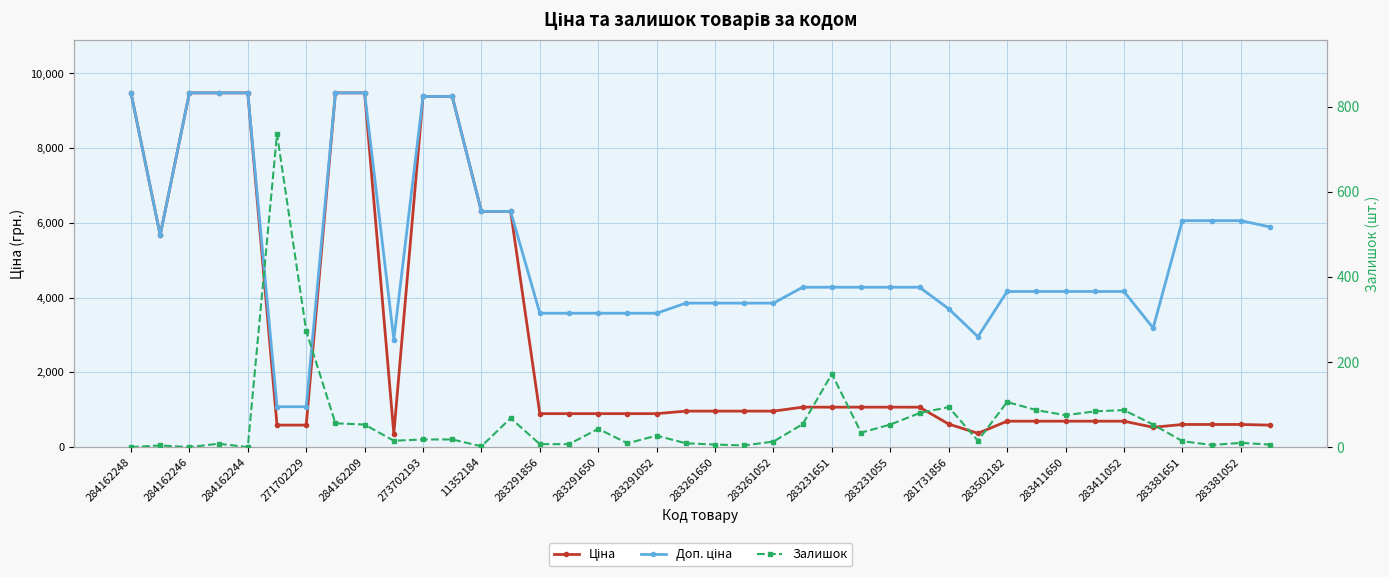

What is the spread (max minus min) of values at 283261650?

3848.0